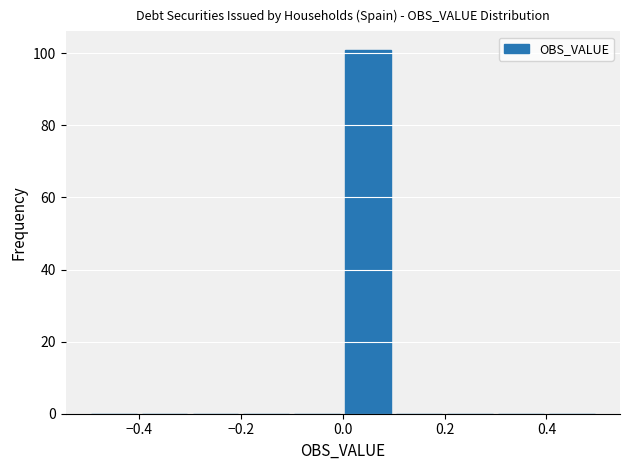

Reading left to right, transcribe this chart: for each bar, give the range it covers on the x-axis and its height. The values are not printed on the chart, so give them approximately, as read against the axis.

-0.5 to -0.4: 0
-0.4 to -0.3: 0
-0.3 to -0.2: 0
-0.2 to -0.1: 0
-0.1 to 0.0: 0
0.0 to 0.1: 102
0.1 to 0.2: 0
0.2 to 0.3: 0
0.3 to 0.4: 0
0.4 to 0.5: 0